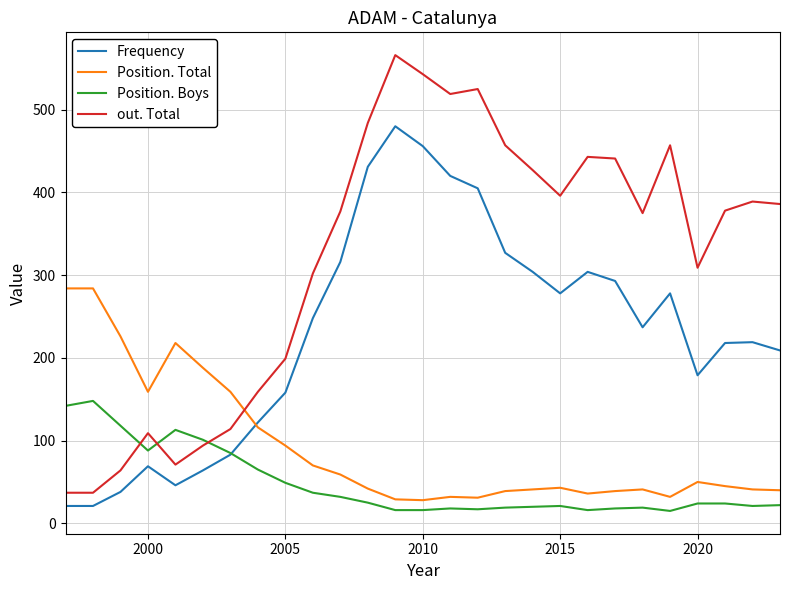

Does the chart display data point markers on the line(s)?

No